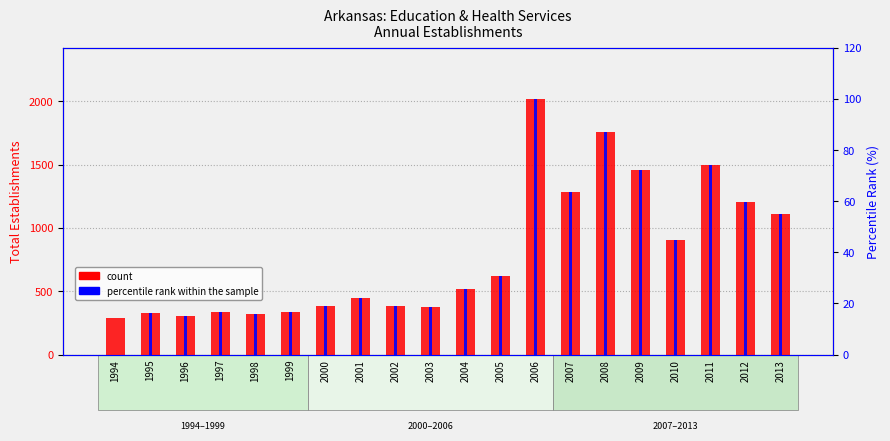

Is it true that percentile rank within the sample equals 30.8 at 2005?

True